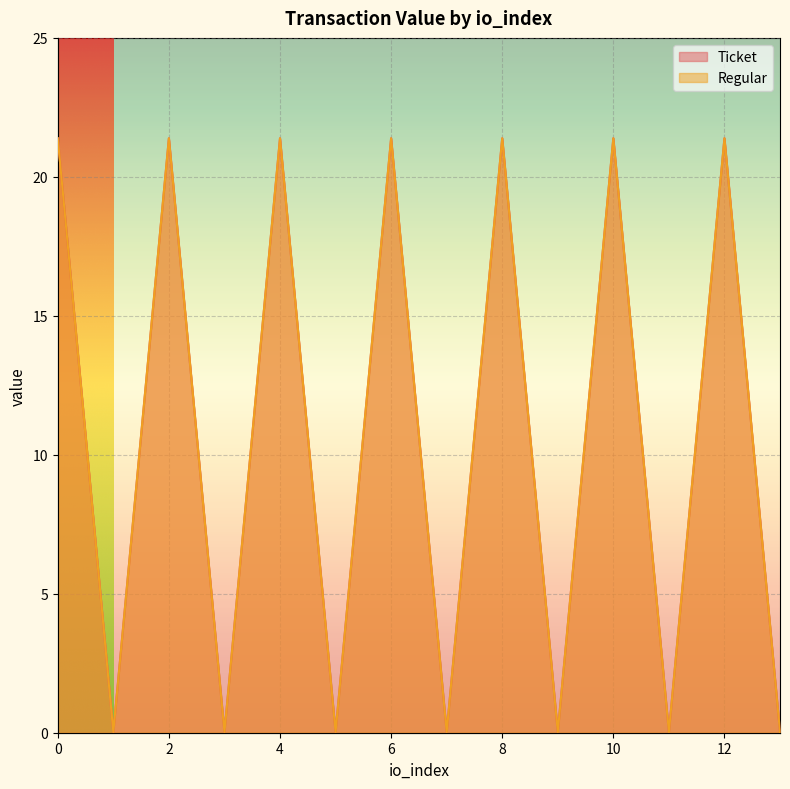

At which category does the chart reach its minimum across all series?

1